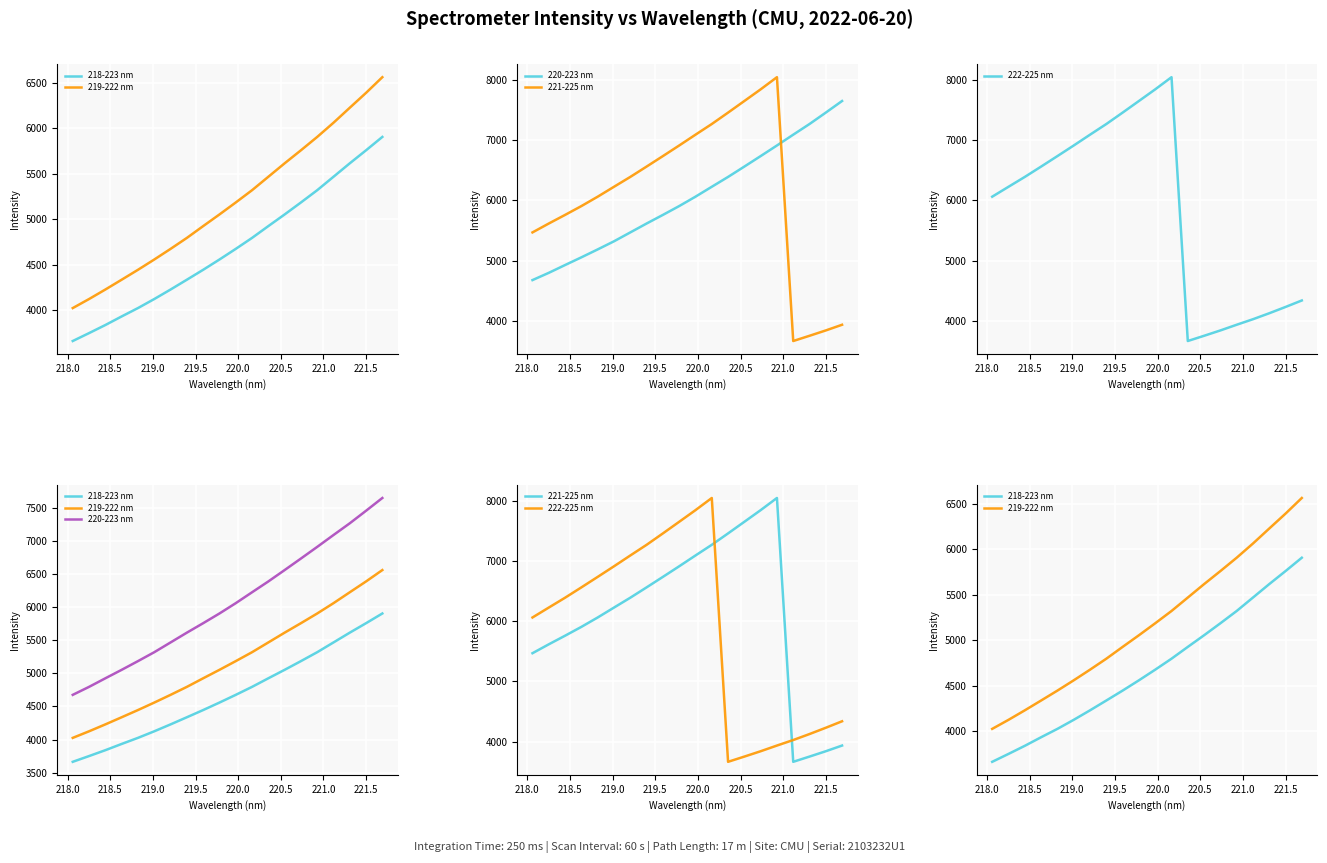

What is the difference between the maximum and minimum values in the 222-225 nm series?

4382.5